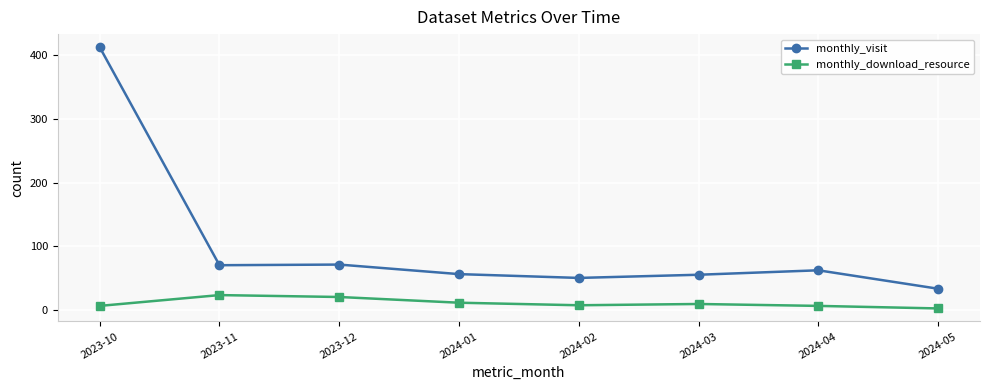

Which series has the largest total across all categories?

monthly_visit